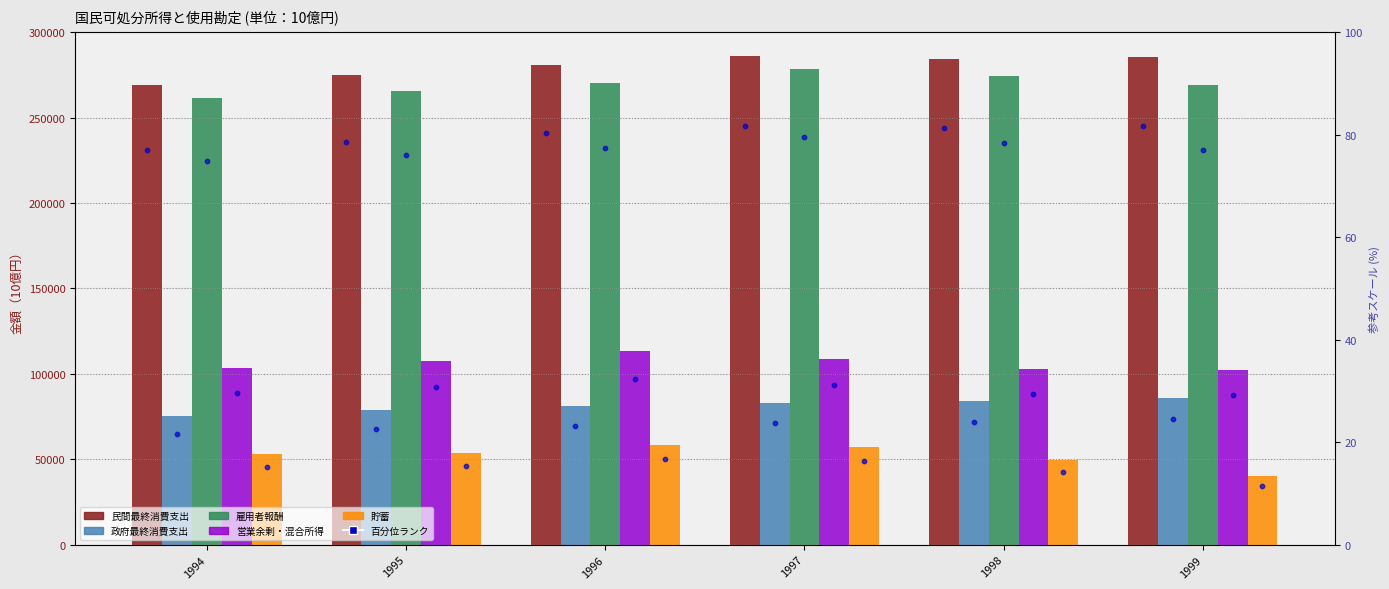

Which series has the largest total across all categories?

民間最終消費支出